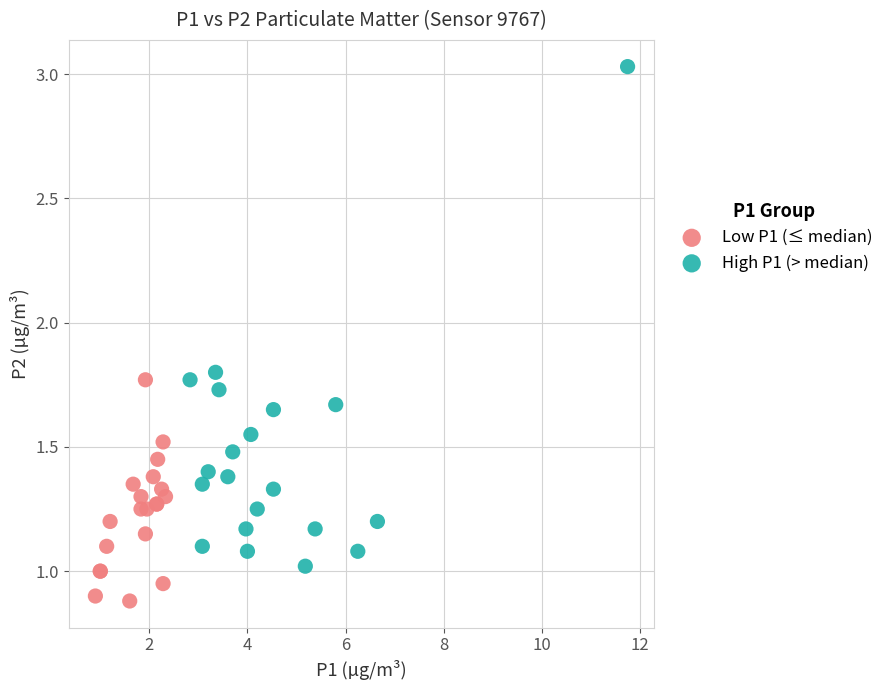

Which series reaches the maximum Y coordinate?

High P1 (> median)